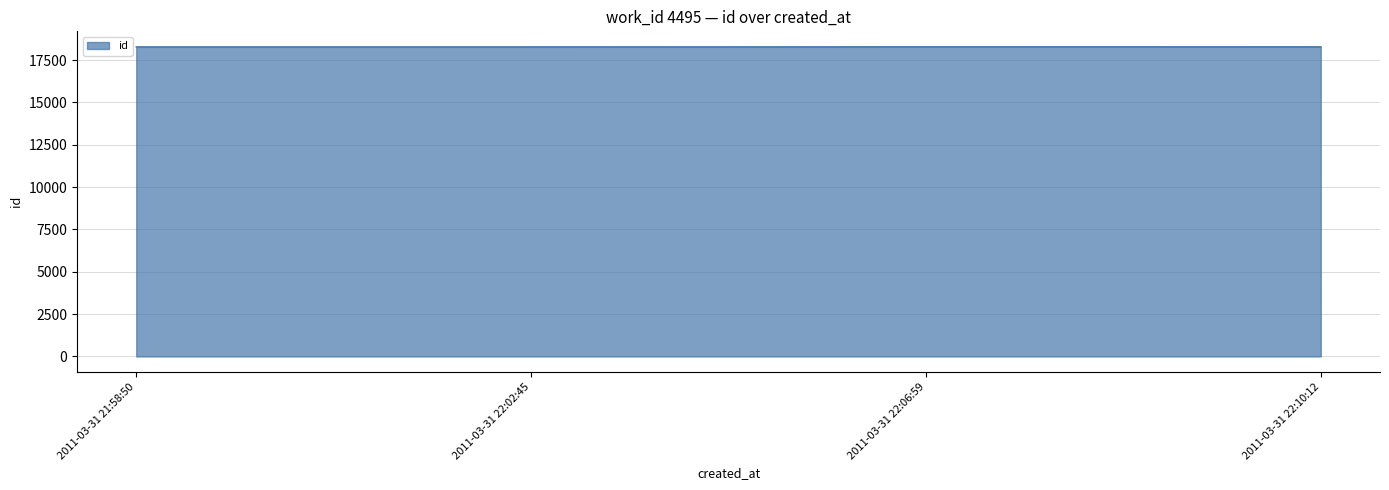

True or false: the data has more than 2 interior local peaks.

False